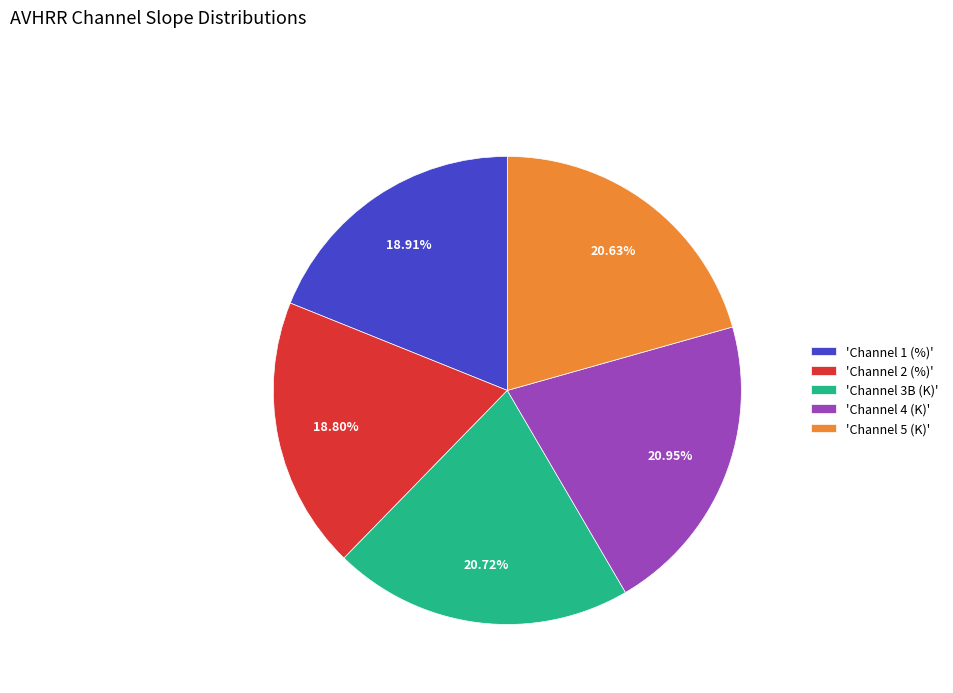

Combined, do 'Channel 5 (K)' and 'Channel 2 (%)' account for over 50%?

No